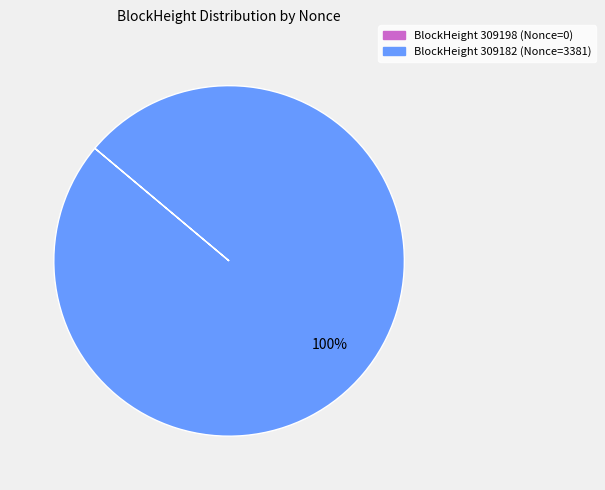

Is there any slice that represents more than half of the pie?

Yes